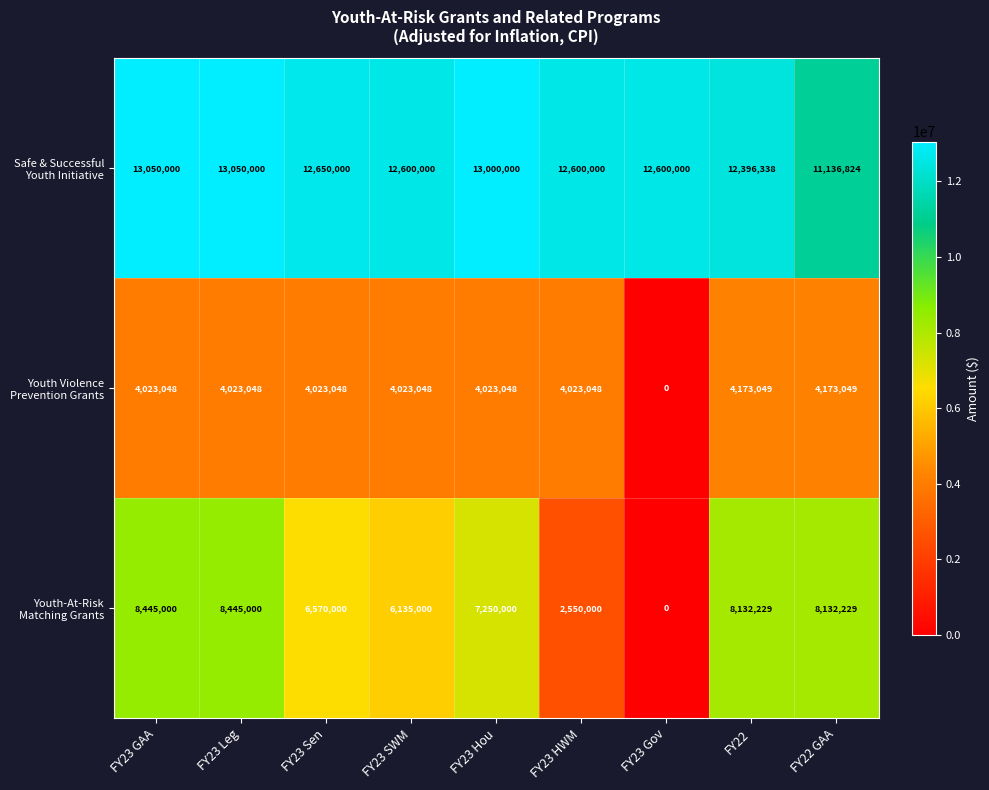

What is the total value across all series at FY23 Gov?

12600000